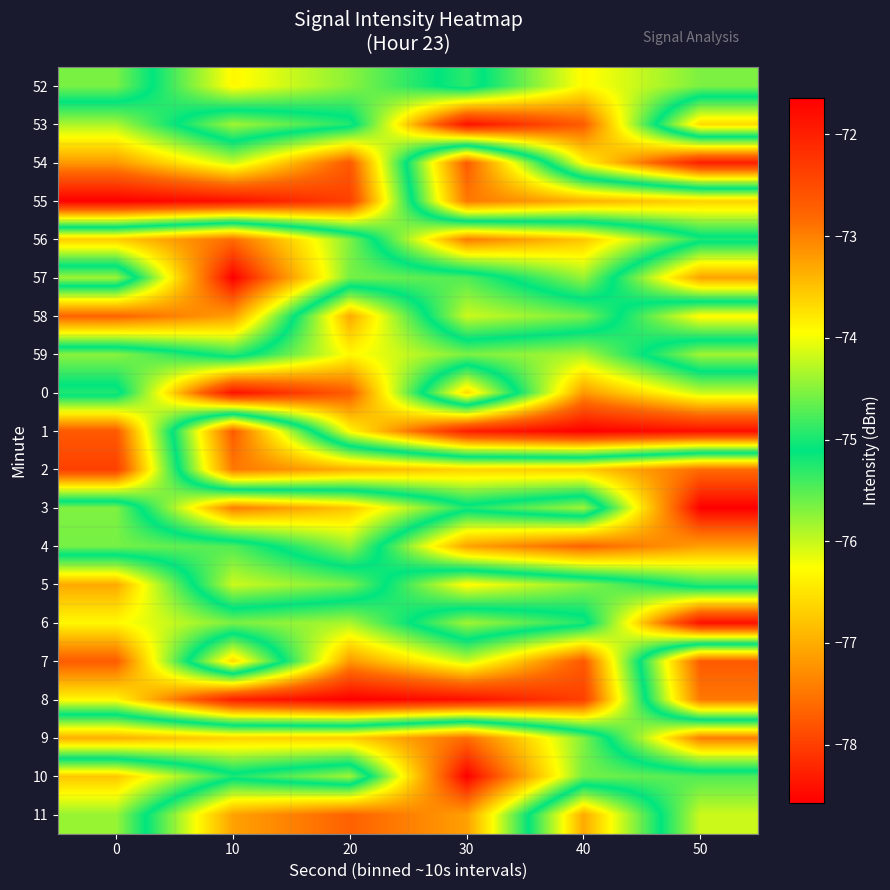

At 50, list the series in order from largest to smallest.

1, 6, 54, 9, 58, 0, 52, 56, 5, 10, 59, 11, 53, 55, 57, 4, 8, 2, 7, 3